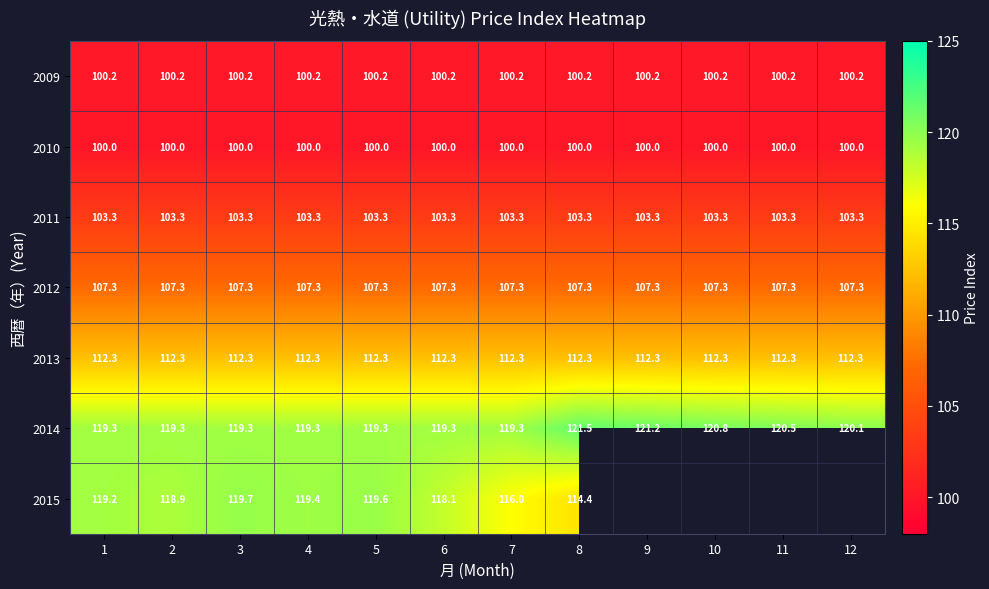

At 3, list the series in order from smallest to largest.

2010, 2009, 2011, 2012, 2013, 2014, 2015